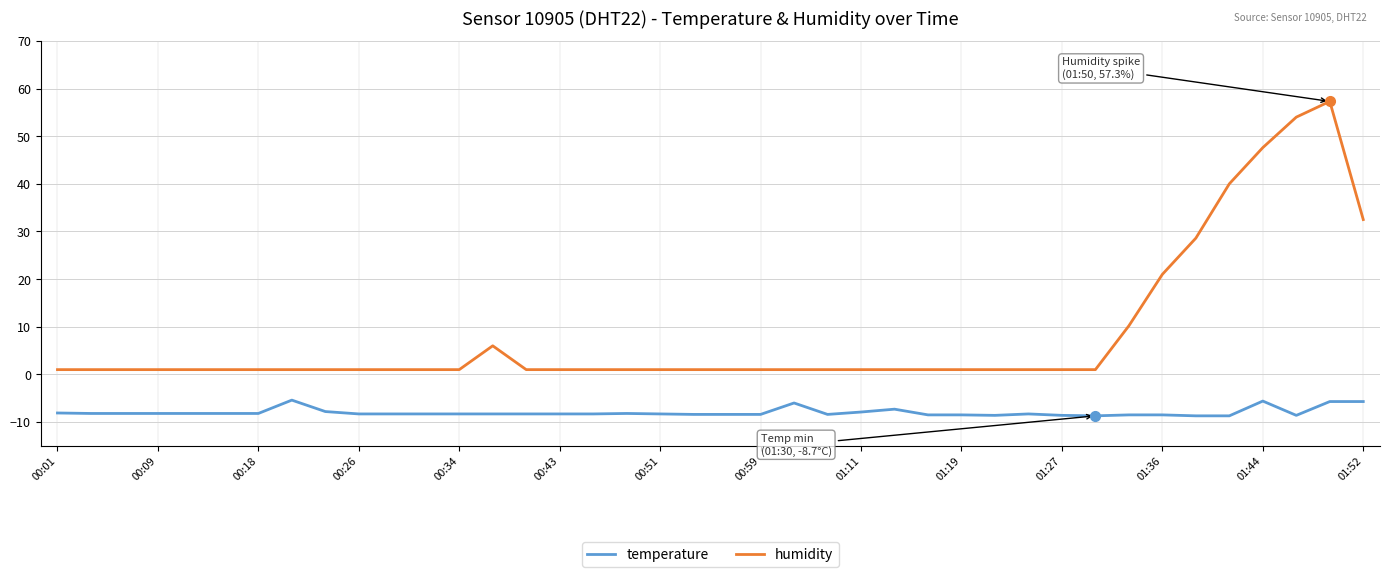

True or false: temperature and humidity intersect in this chart.

False